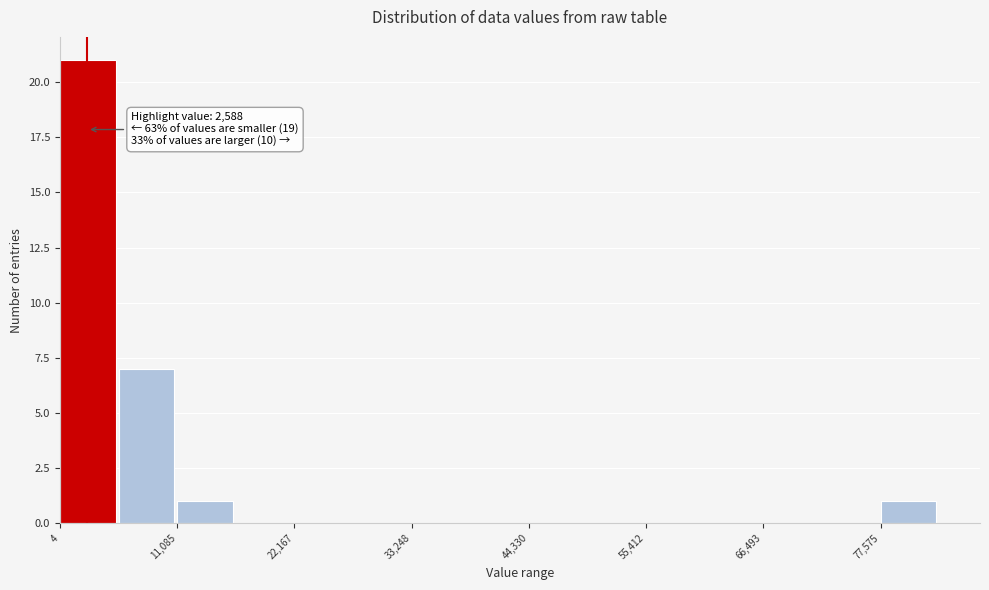

Around what value on the x-axis is the tallest bar? Give the approximate position of its centre, as read against the axis.

2000